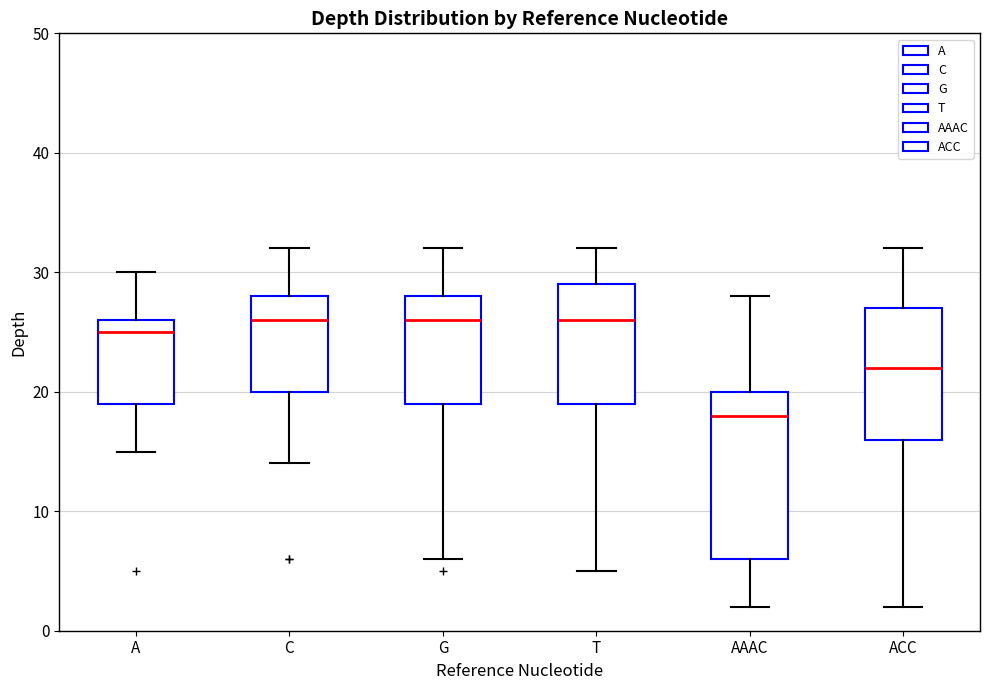

Where does the median line of the box for ACC sit on the y-axis? The values are not printed on the chart, so give them approximately, as read against the axis.

22